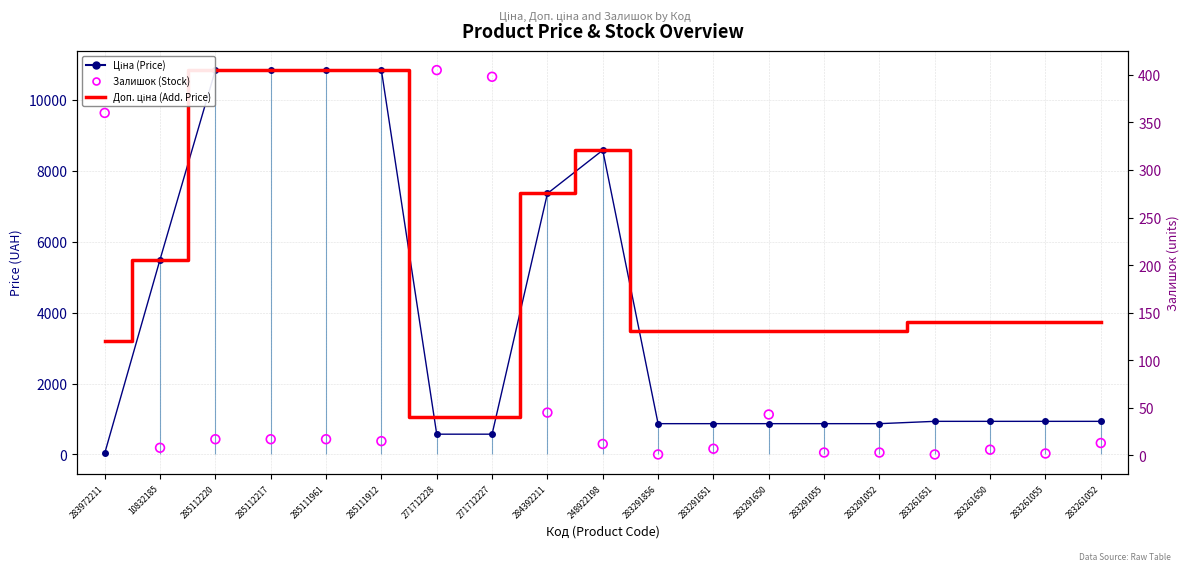

Which series contains the highest Y value?

Ціна (Price)